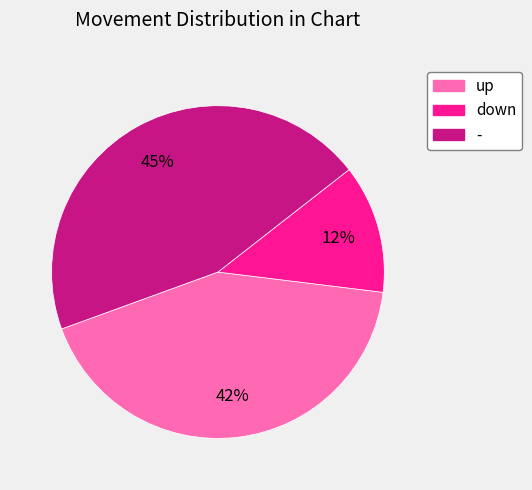

Is down the majority of the pie?

No